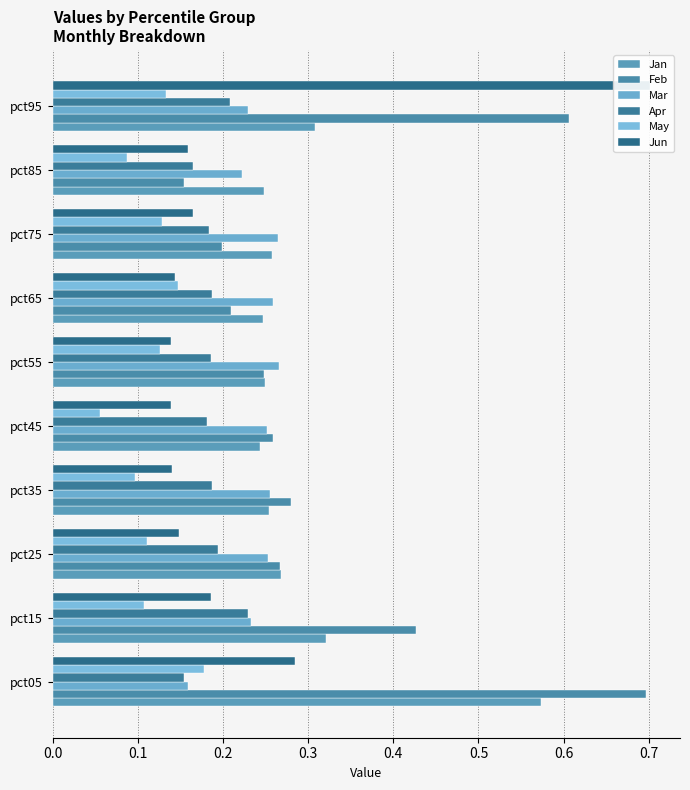

Does the chart contain stacked bars?

No